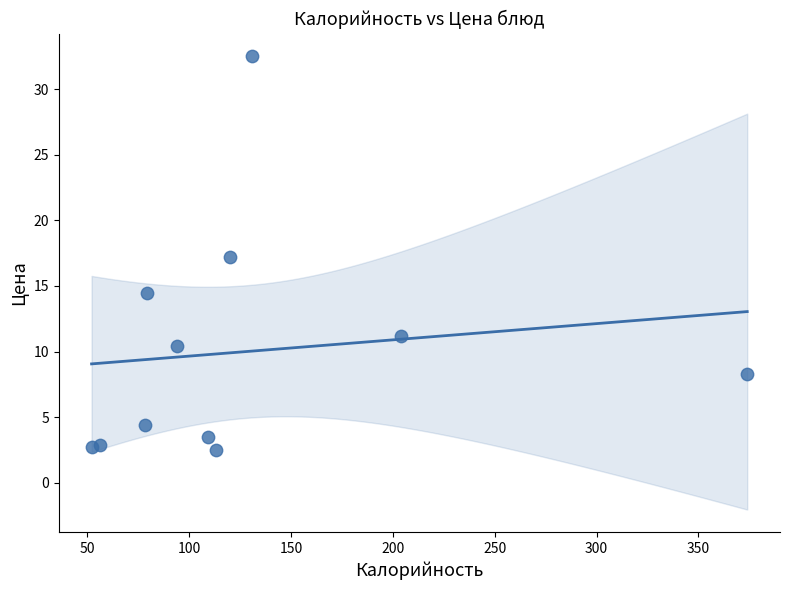

What is the range of X values (max minus min)?

322.0